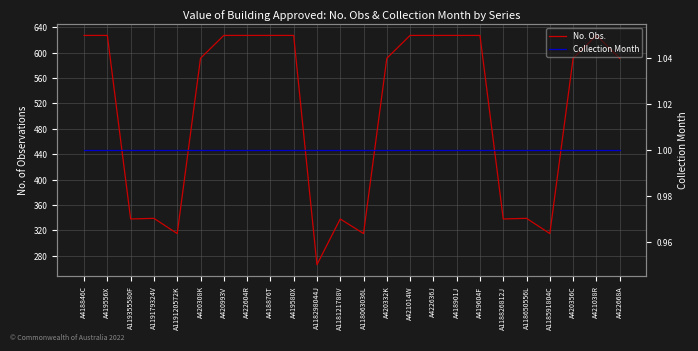

How many data points in No. Obs. are less than 591?

9